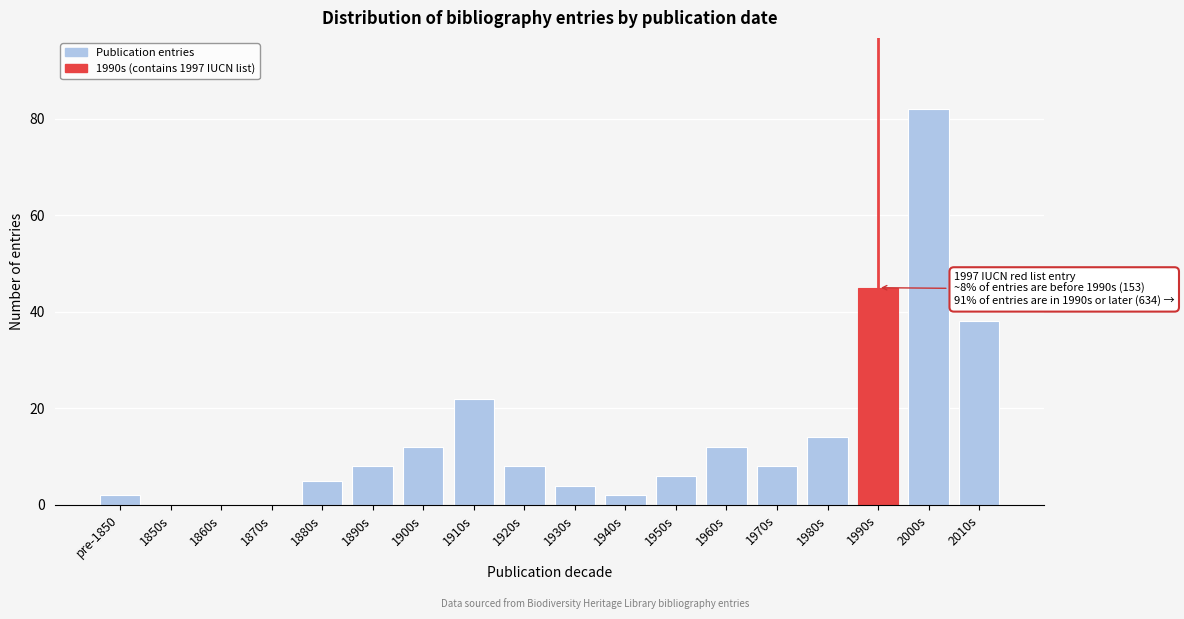

Reading left to right, list all the values displayed in this chart.

pre-1850=2	1850s=0	1860s=0	1870s=0	1880s=5	1890s=8	1900s=12	1910s=22	1920s=8	1930s=4	1940s=2	1950s=6	1960s=12	1970s=8	1980s=14	1990s=45	2000s=82	2010s=38